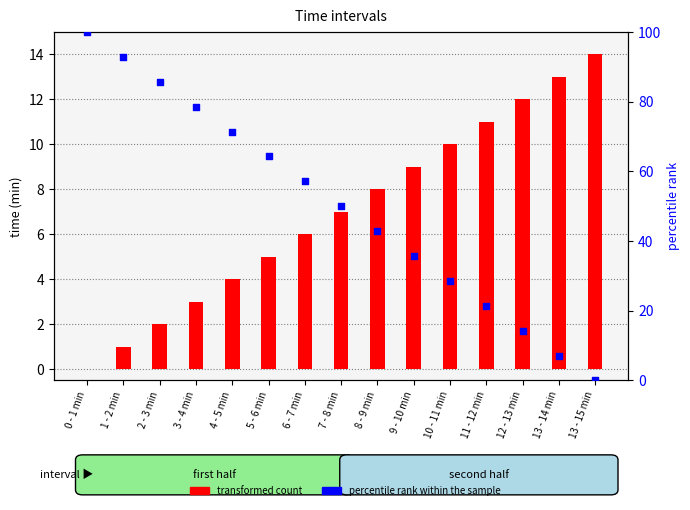

At which category is the sum across all series the highest?

0 - 1 min